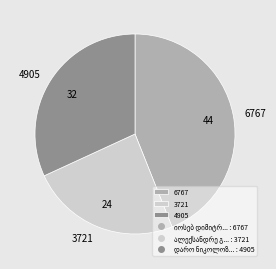

Rank the categories by value from highest to lowest.

6767, 4905, 3721